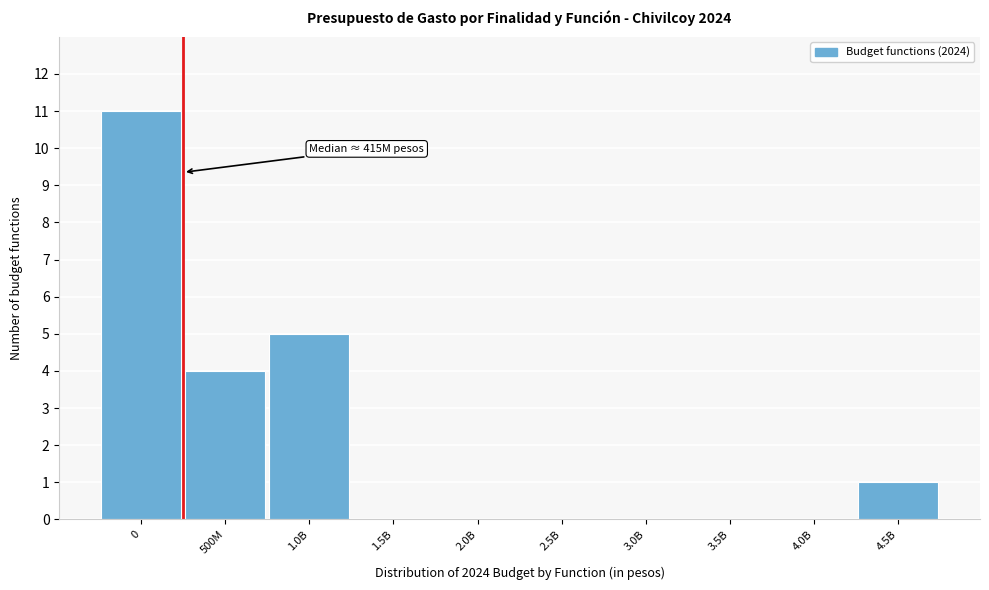

Reading left to right, transcribe all the data shown in this chart.

0=11	500M=4	1.0B=5	1.5B=0	2.0B=0	2.5B=0	3.0B=0	3.5B=0	4.0B=0	4.5B=1